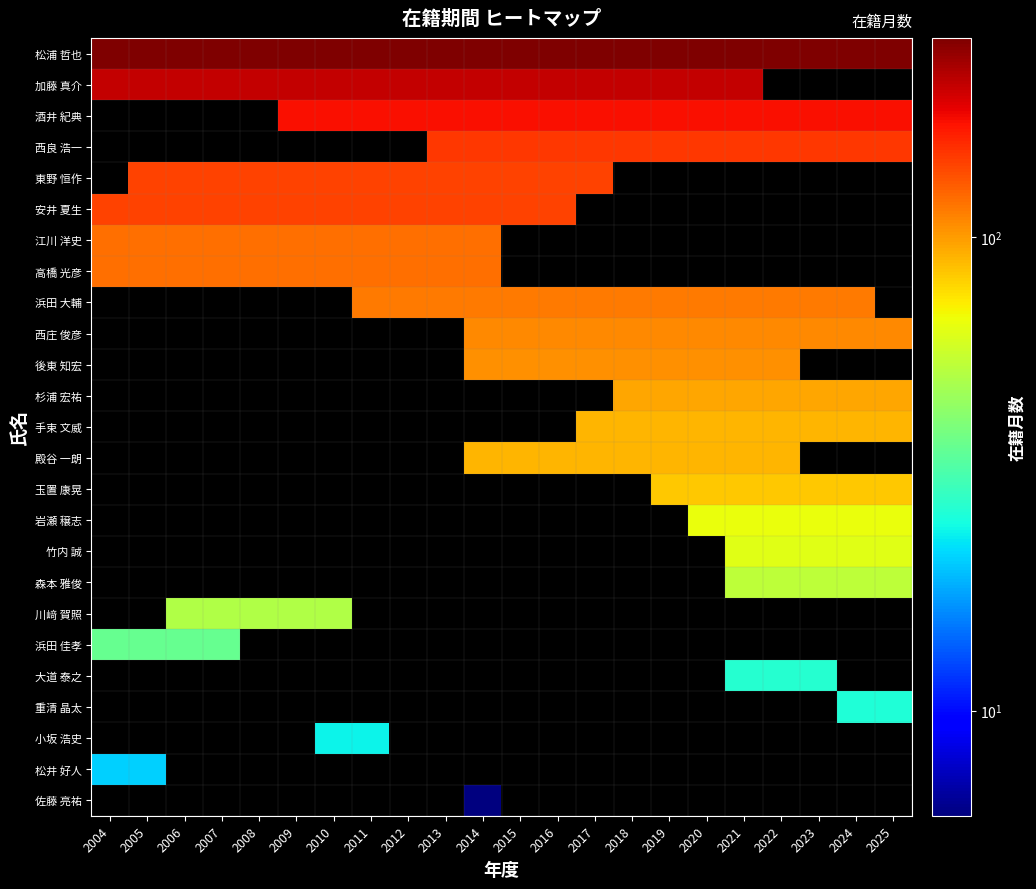

What is the greatest value displayed?

264.0